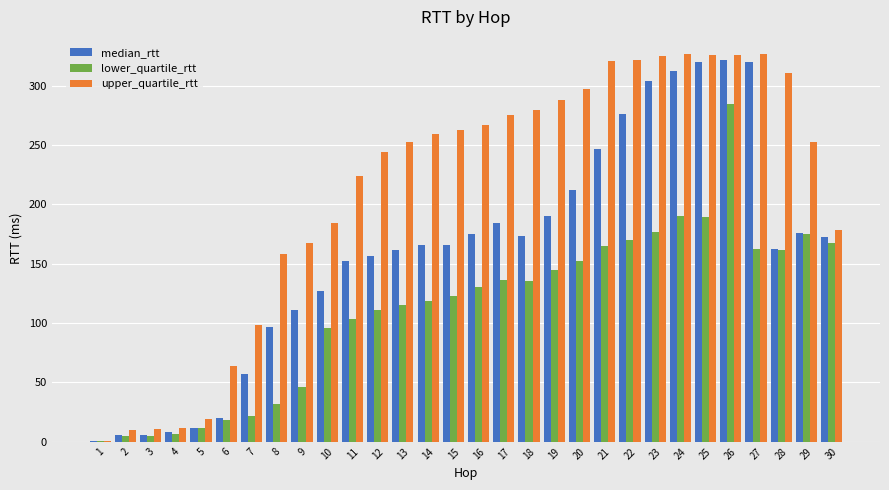

How many distinct data groups are displayed?

3